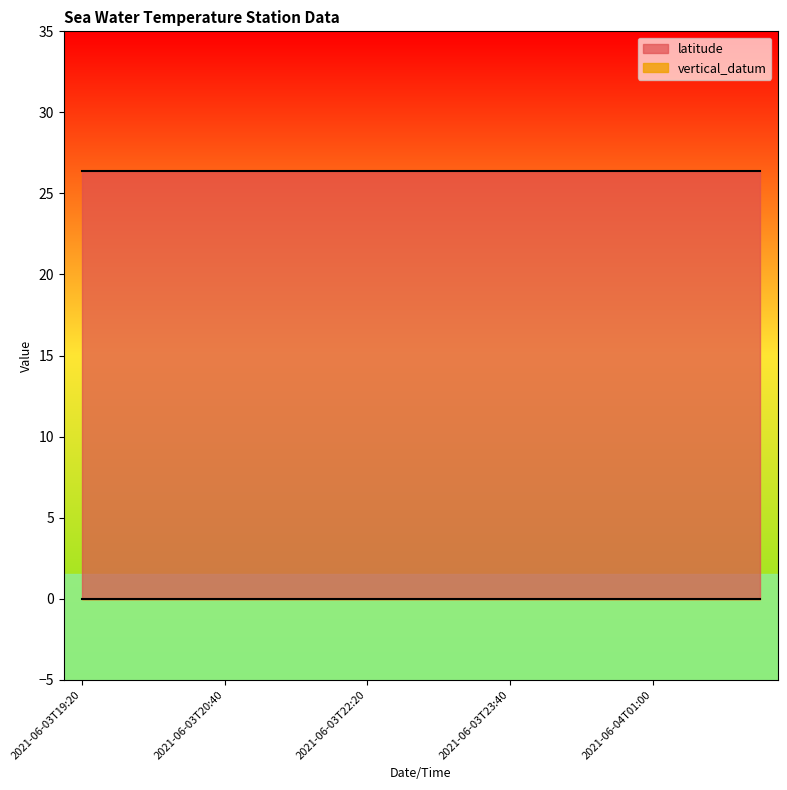

True or false: vertical_datum has more than 2 points higher than both neighbors.

False